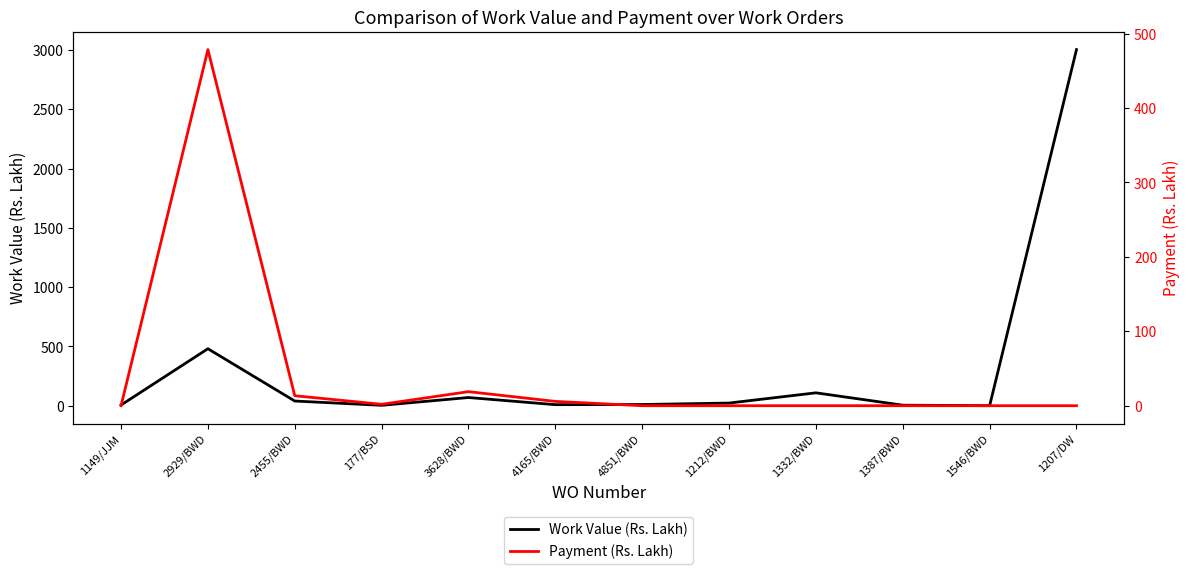

What is the spread (max minus min) of values at 4165/BWD?

3.3